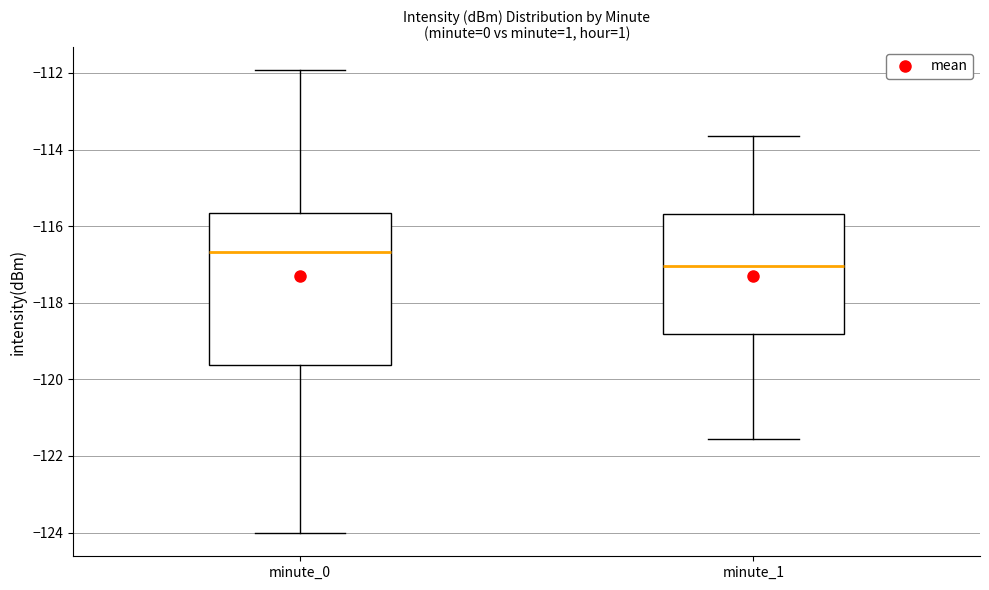

Where does the upper whisker of the box for minute_1 end on the y-axis? The values are not printed on the chart, so give them approximately, as read against the axis.

-113.6